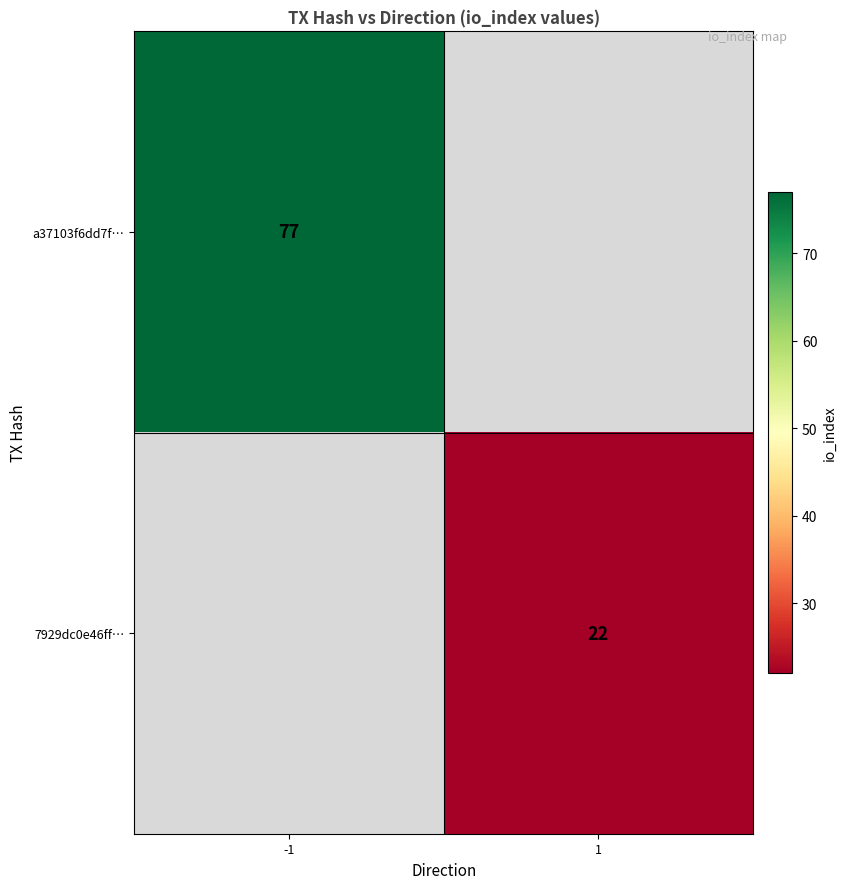

How many categories are shown in the chart?

2